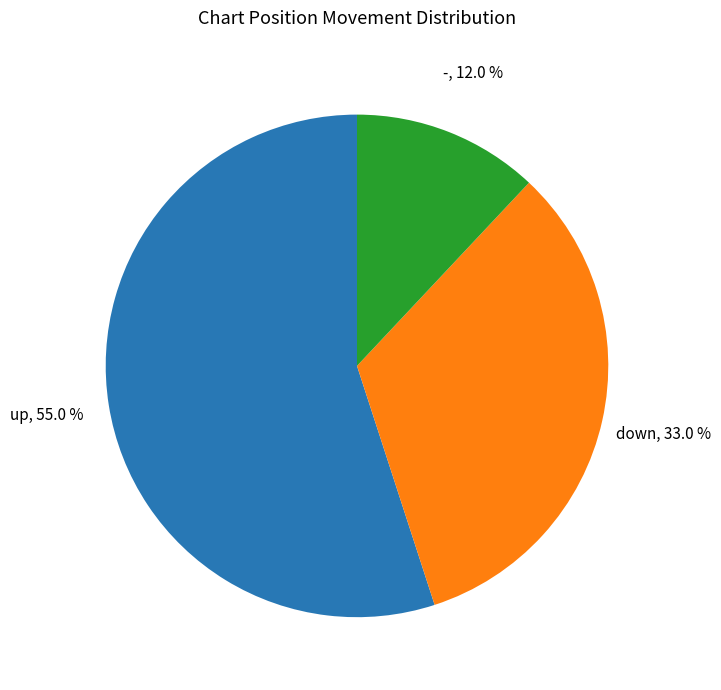

Approximately how many times larger is the value at up compared to -?

4.6